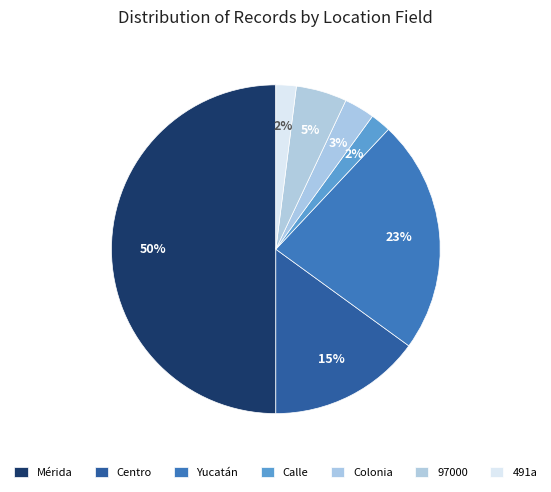

Which slice is the largest?

Mérida